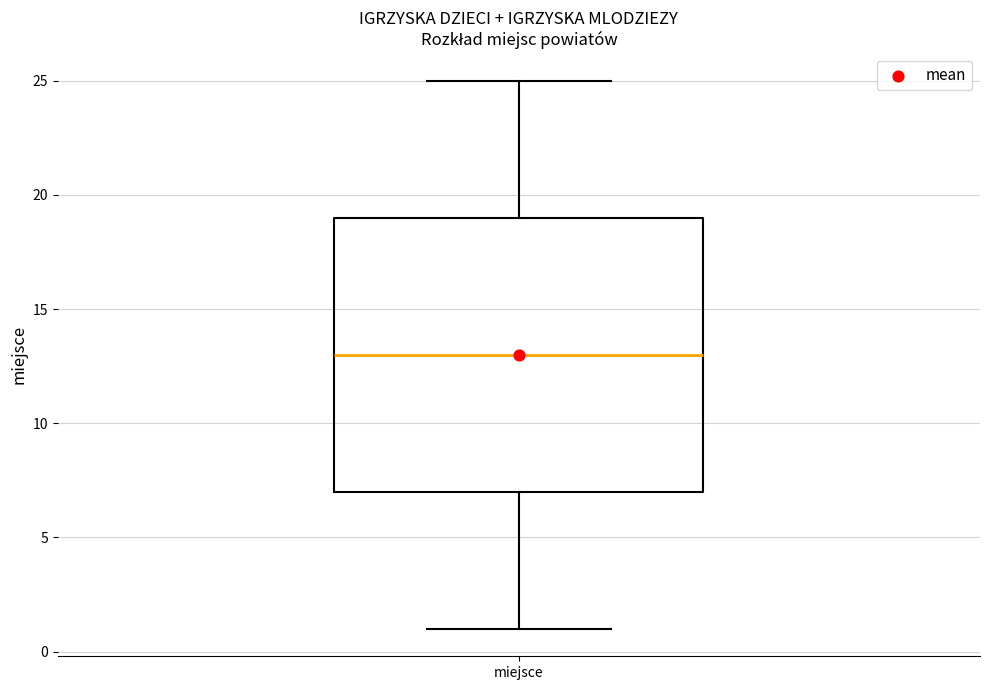

Transcribe this box plot: give where the median line is, the range the box spans, and where the two whiskers end, as read against the y-axis. The values are not printed on the chart, so give them approximately, as read against the axis.

median 13, box 7 to 19, whiskers 1 to 25